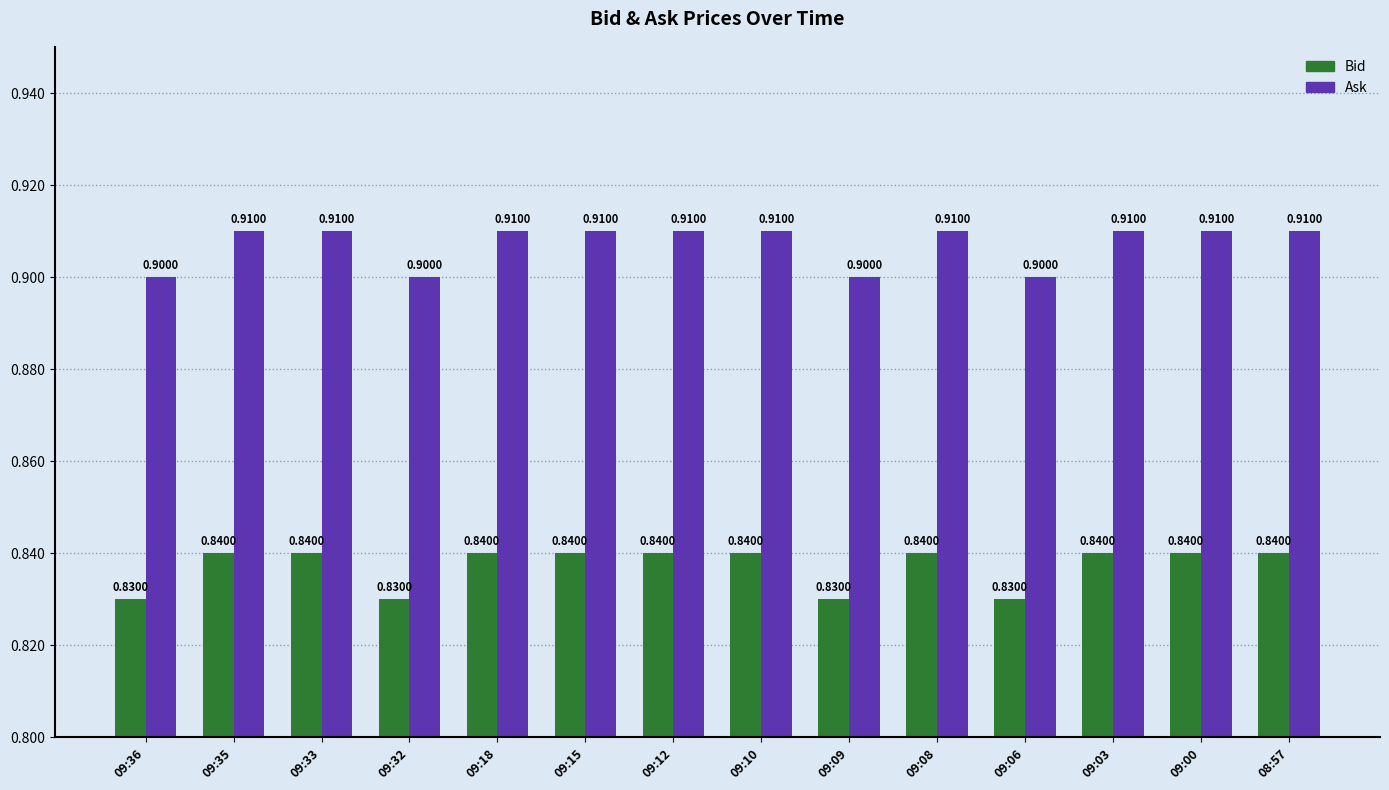

List the series in order of their peak value, lowest first.

Bid, Ask